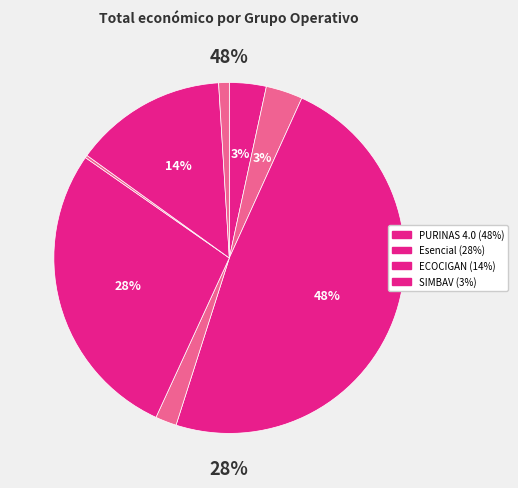

To the nearest percent, what is the average slice percentage?

12%